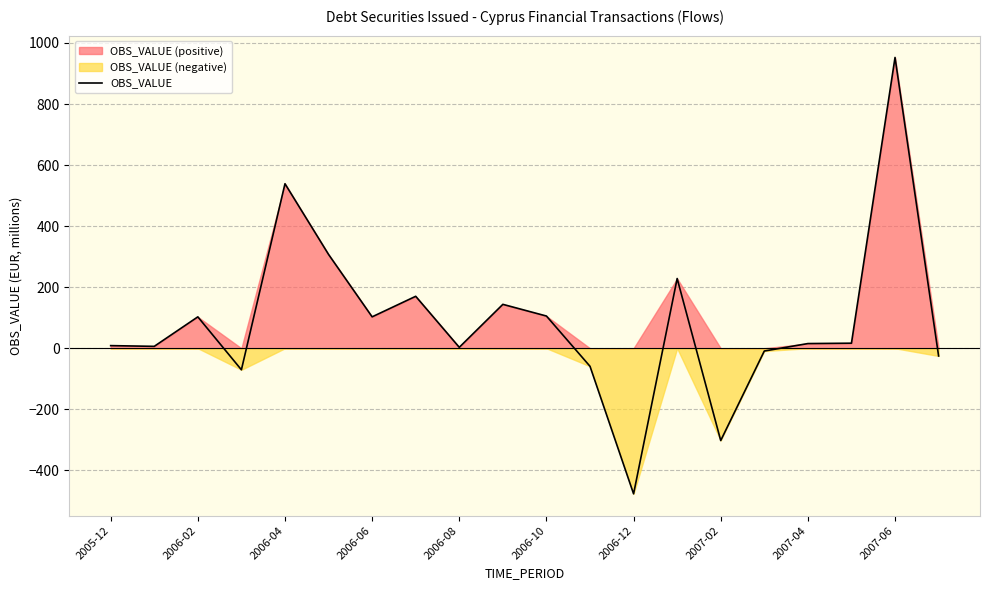

How many negative values are there?

6